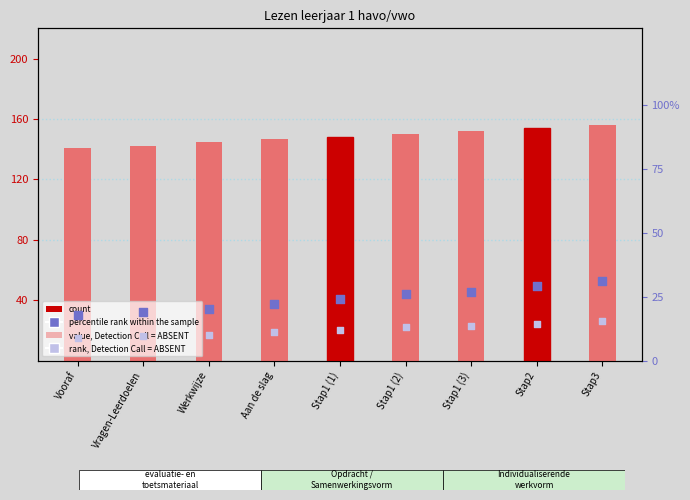

At which category is the sum across all series the highest?

Stap3